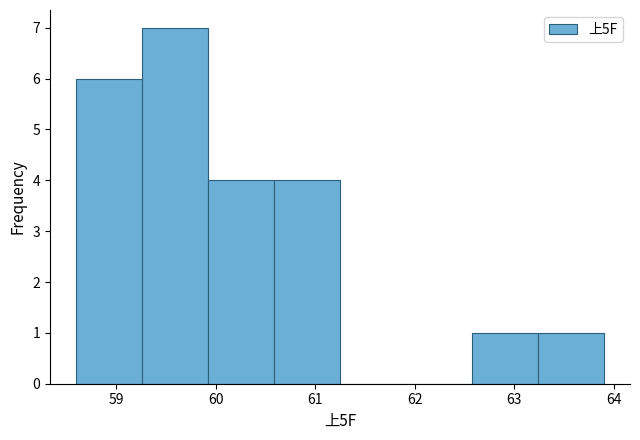

How tall is the bar that spans 63.2 to 63.9 on the x-axis? Neither the bar edges nor the heights are printed on the chart, so give them approximately, as read against the axes.

1